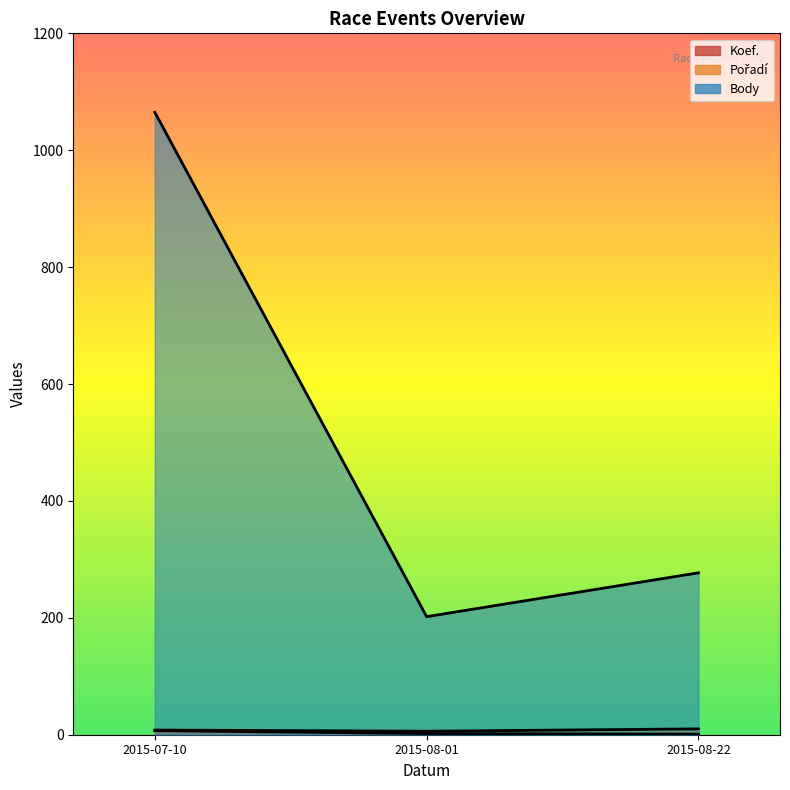

Reading right to left, list all the values displayed in this chart.

Koef.: 1	2	7
Pořadí: 10	6	8
Body: 277	202	1065